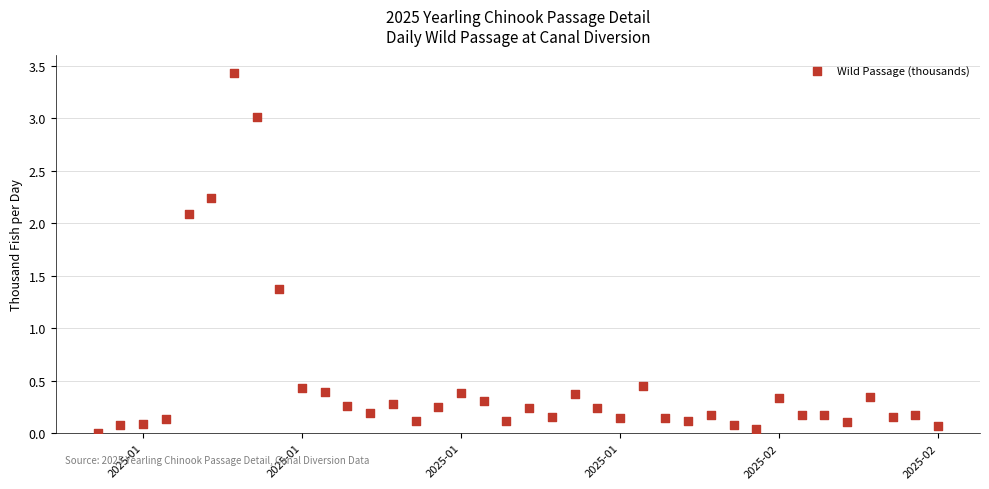

What Y value in the scatter plot is closest to 1?

1.4